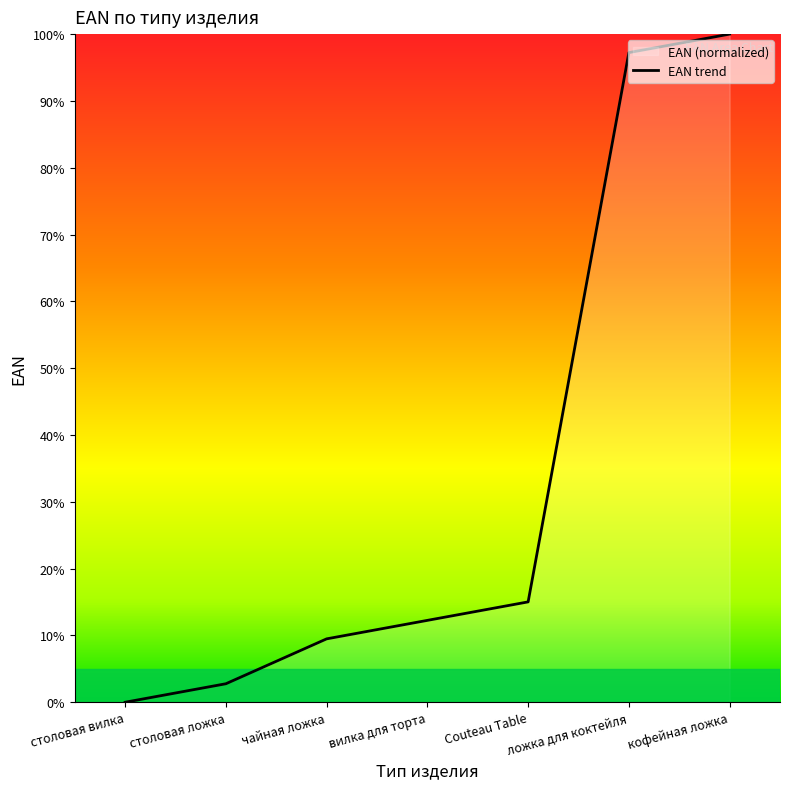

What is the label of the 2nd point from the right?

ложка для коктейля